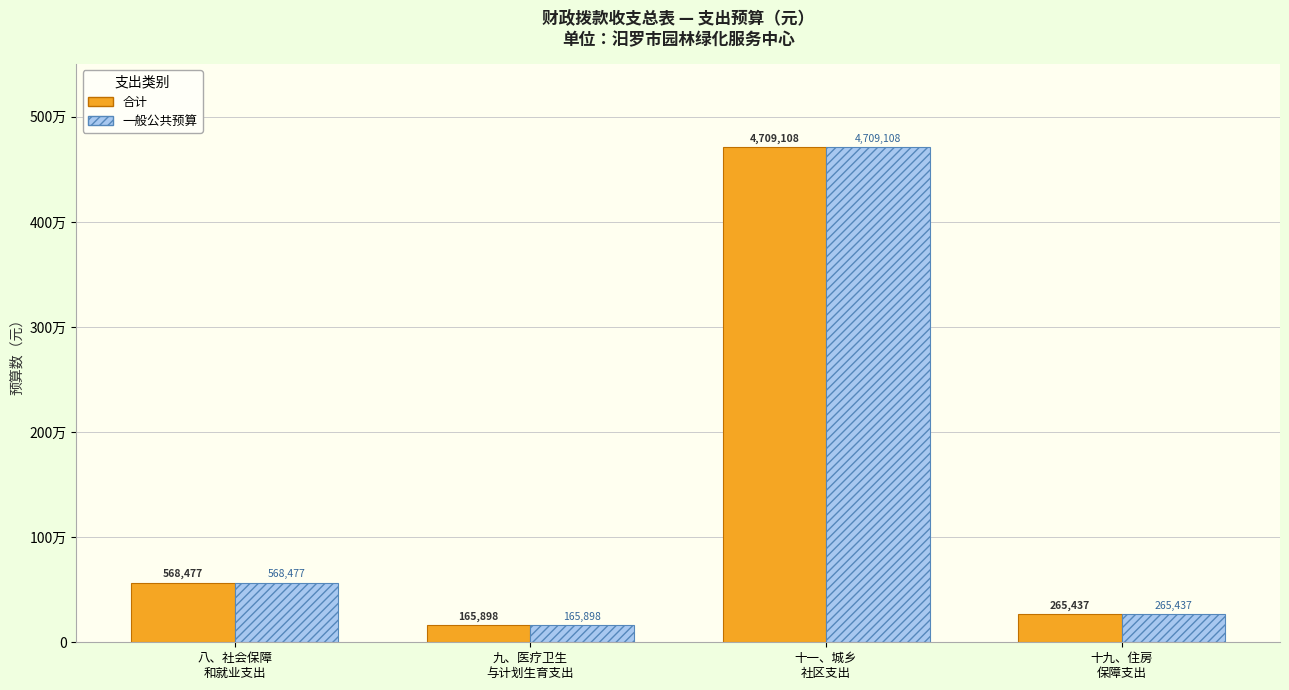

Does the chart contain stacked bars?

No